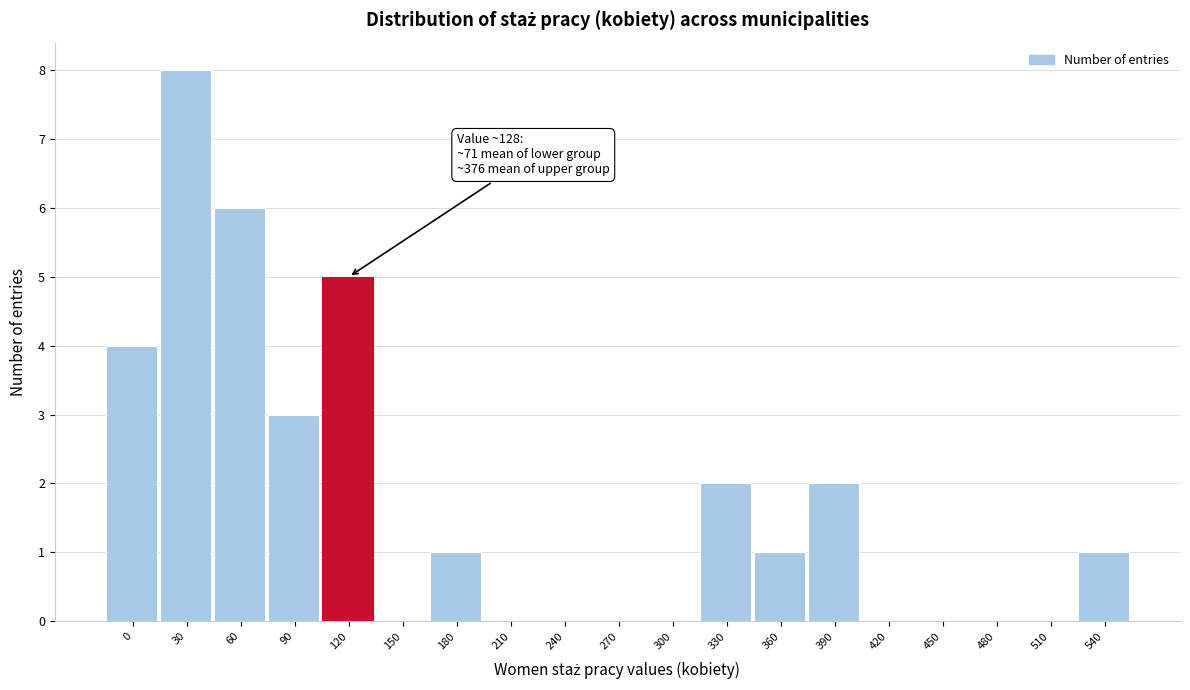

Reading left to right, extract all data points from this chart.

0=4	30=8	60=6	90=3	120=5	150=0	180=1	210=0	240=0	270=0	300=0	330=2	360=1	390=2	420=0	450=0	480=0	510=0	540=1